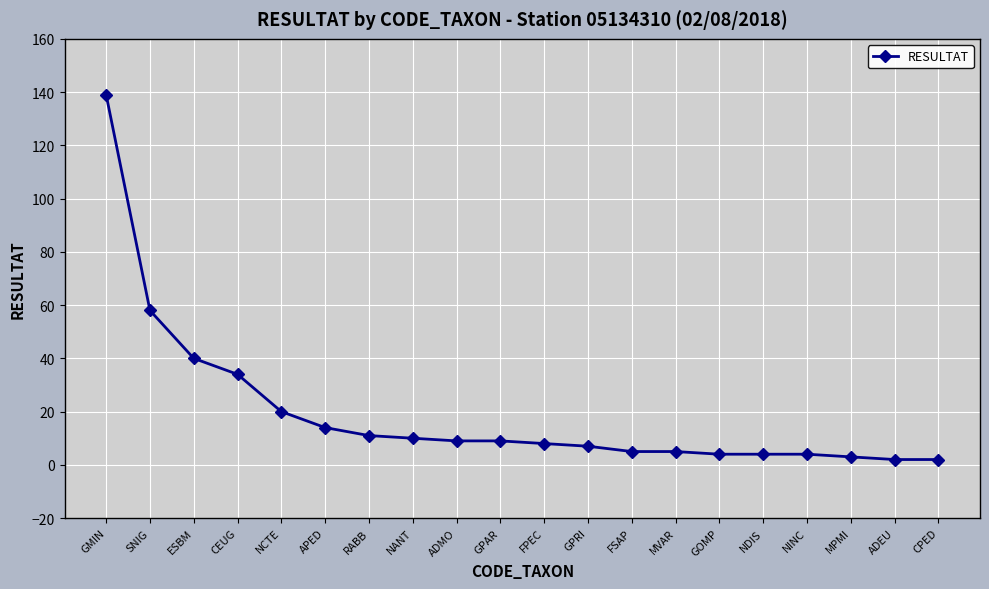

What is the change in value from ADMO to CPED?

-7